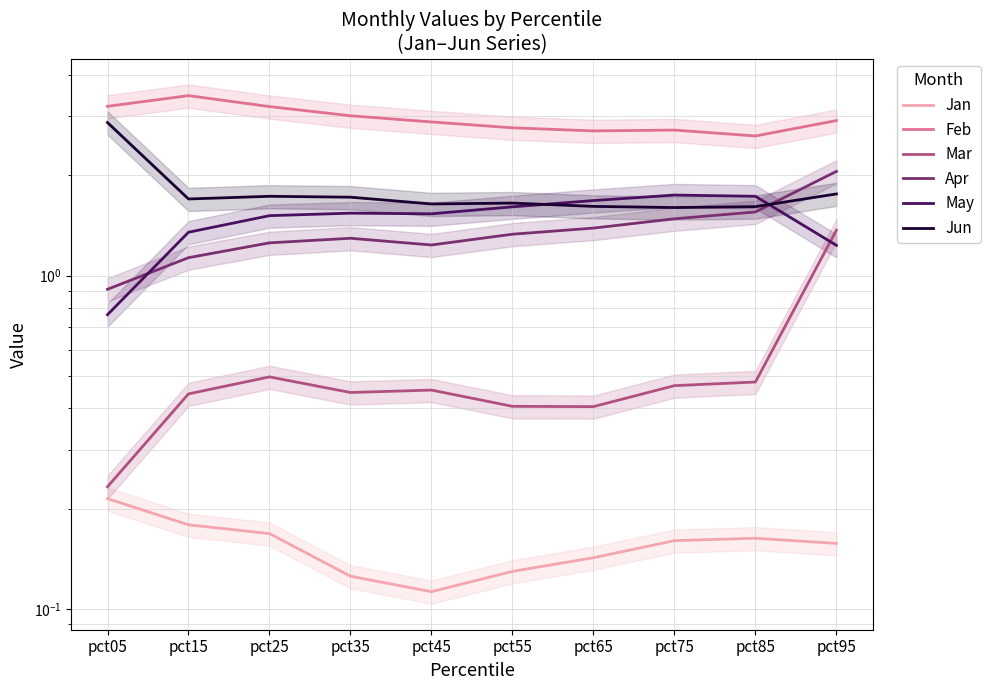

Is the value of Mar at pct65 greater than the value of May at pct05?

No